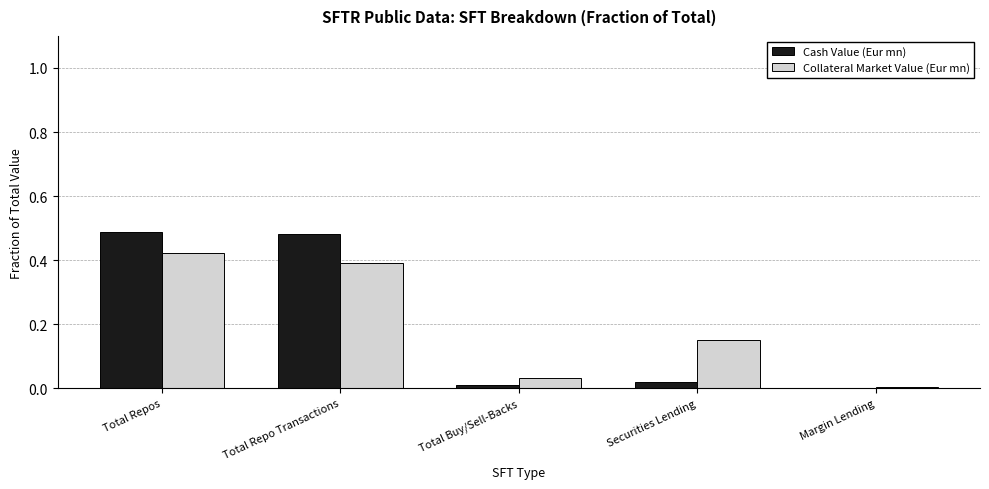

Is the value of Cash Value (Eur mn) at Securities Lending greater than the value of Collateral Market Value (Eur mn) at Total Repos?

No